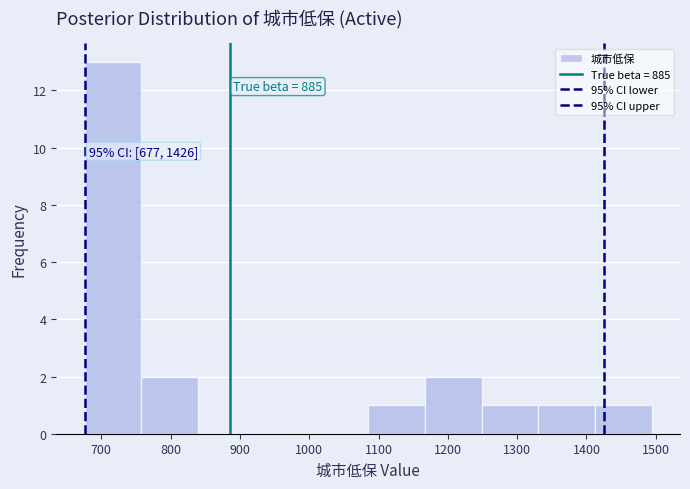

Which range on the x-axis has the tallest bar?

680 to 760